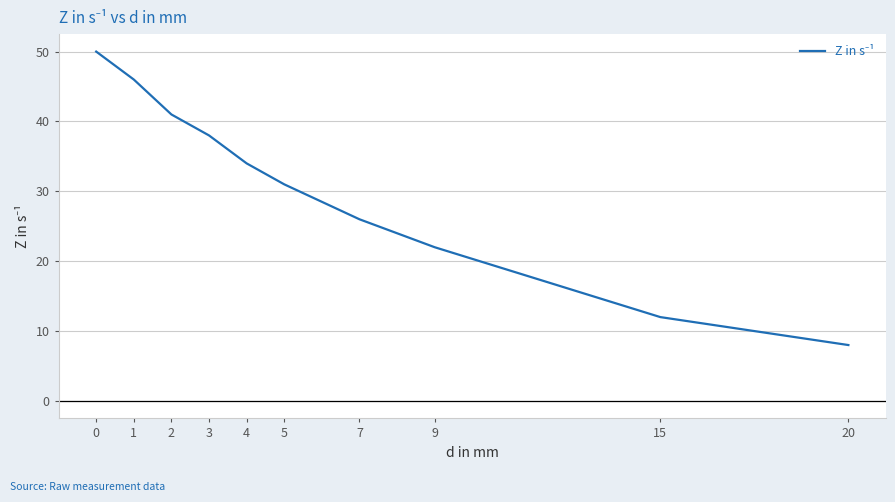

What is the ratio of the value at 1 to the value at 0?

0.9